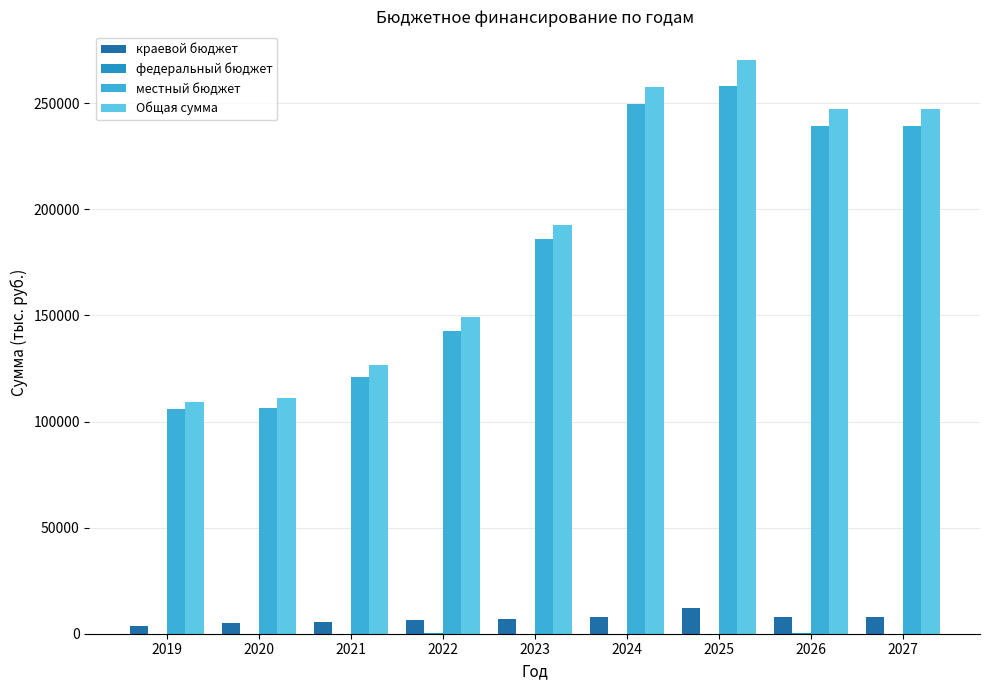

At which category is the sum across all series the highest?

2025